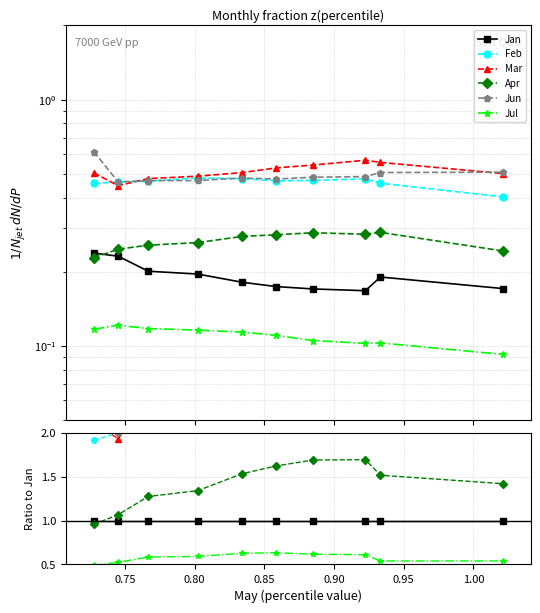

What is the maximum value shown in the chart?

3.4